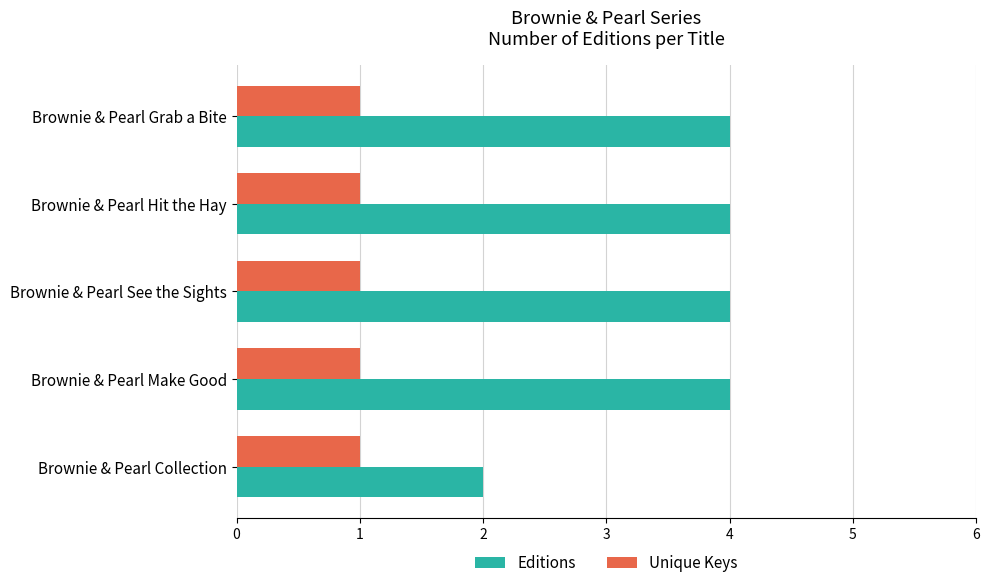

Is the value of Editions at Brownie & Pearl Hit the Hay greater than the value of Unique Keys at Brownie & Pearl Hit the Hay?

Yes